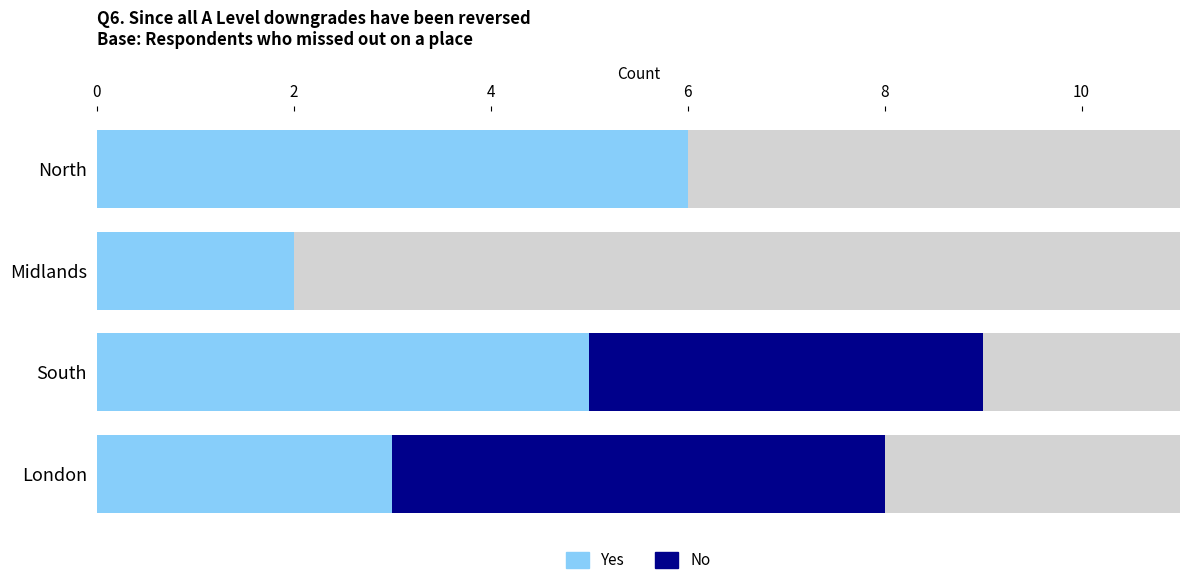

How many series are shown in this chart?

2